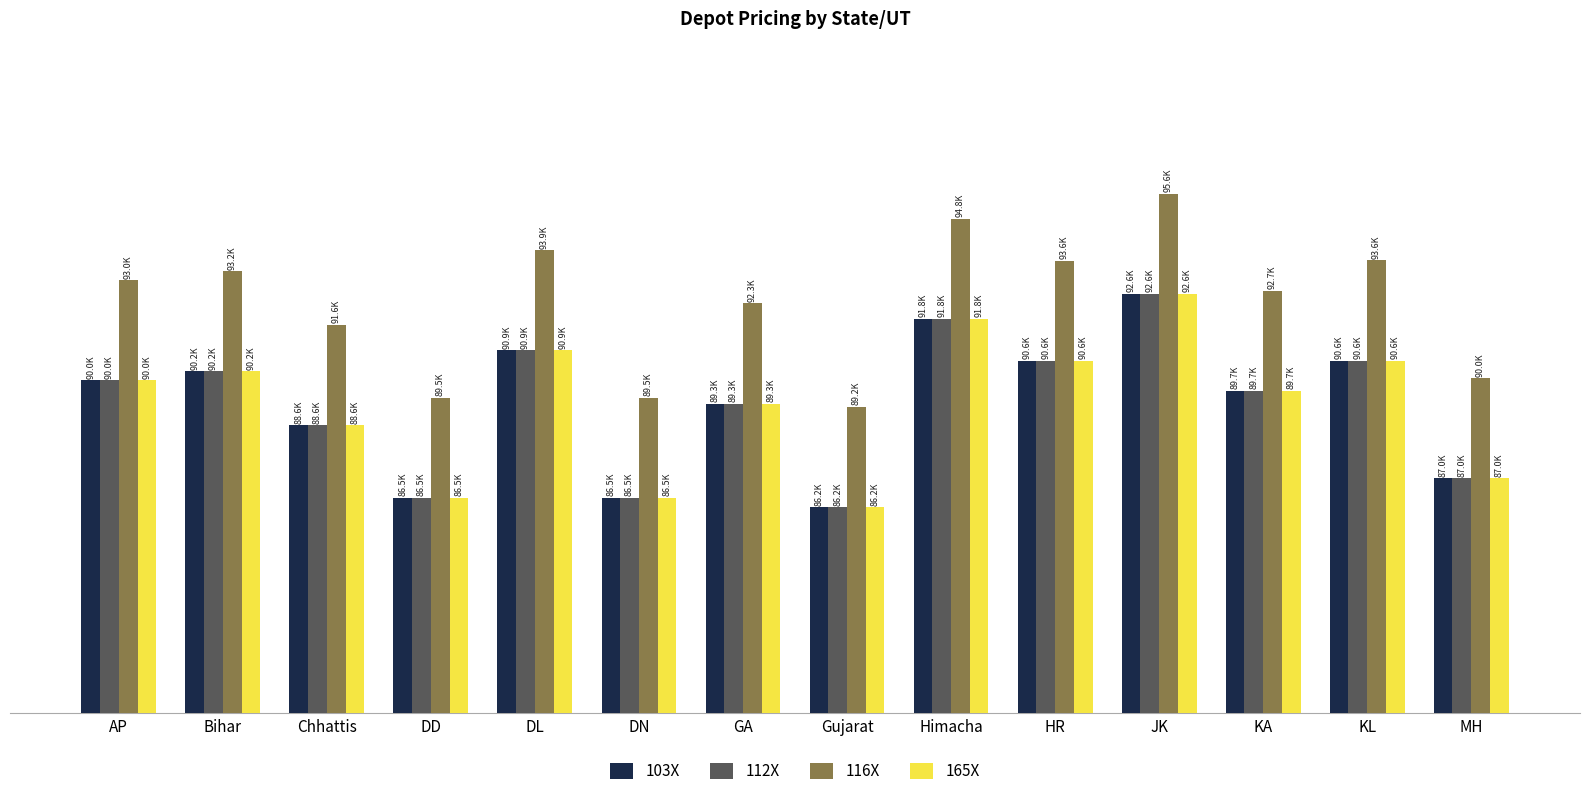

Reading left to right, list all the values displayed in this chart.

103X: AP=89980	Bihar=90250	Chhattis=88640	DD=86460	DL=90880	DN=86460	GA=89280	Gujarat=86180	Himacha=91820	HR=90560	JK=92570	KA=89660	KL=90570	MH=87040
112X: AP=89980	Bihar=90250	Chhattis=88640	DD=86460	DL=90880	DN=86460	GA=89280	Gujarat=86180	Himacha=91820	HR=90560	JK=92570	KA=89660	KL=90570	MH=87040
116X: AP=92980	Bihar=93250	Chhattis=91640	DD=89460	DL=93880	DN=89460	GA=92280	Gujarat=89180	Himacha=94820	HR=93560	JK=95570	KA=92660	KL=93570	MH=90040
165X: AP=89980	Bihar=90250	Chhattis=88640	DD=86460	DL=90880	DN=86460	GA=89280	Gujarat=86180	Himacha=91820	HR=90560	JK=92570	KA=89660	KL=90570	MH=87040